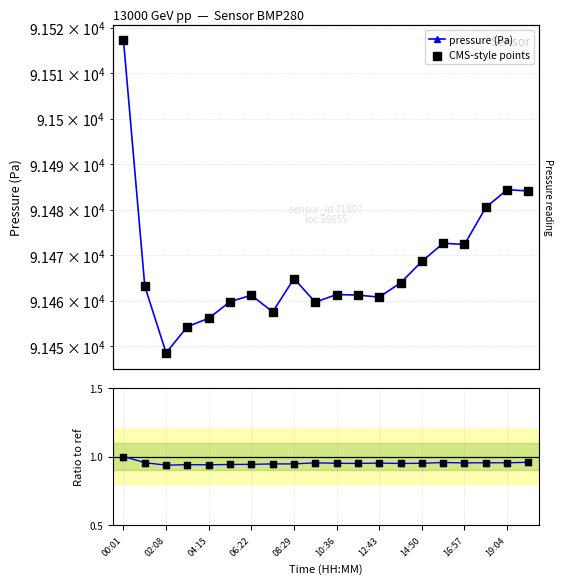

Which series has the largest total across all categories?

pressure (Pa)